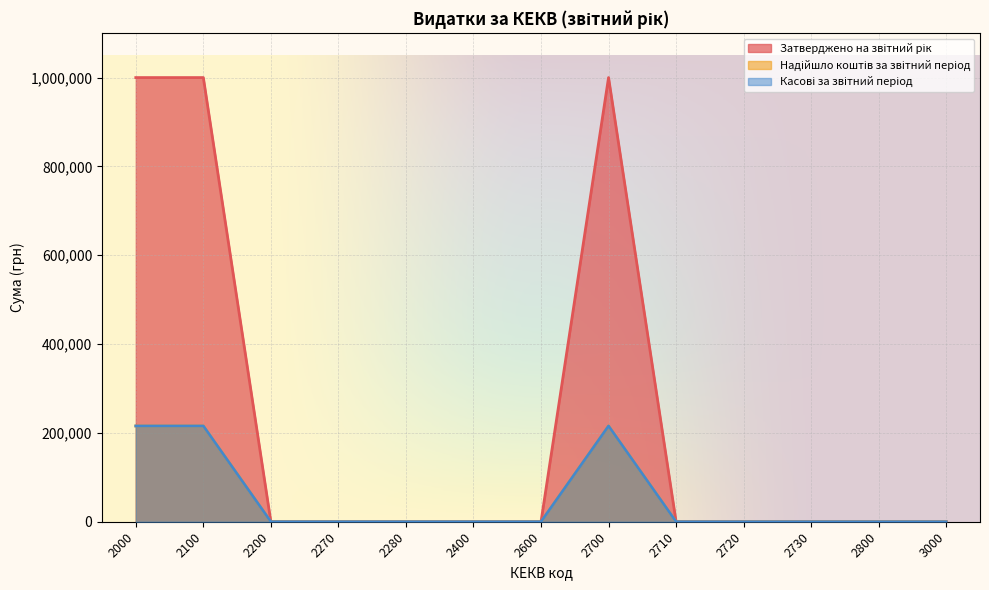

Does the chart display data point markers on the line(s)?

No